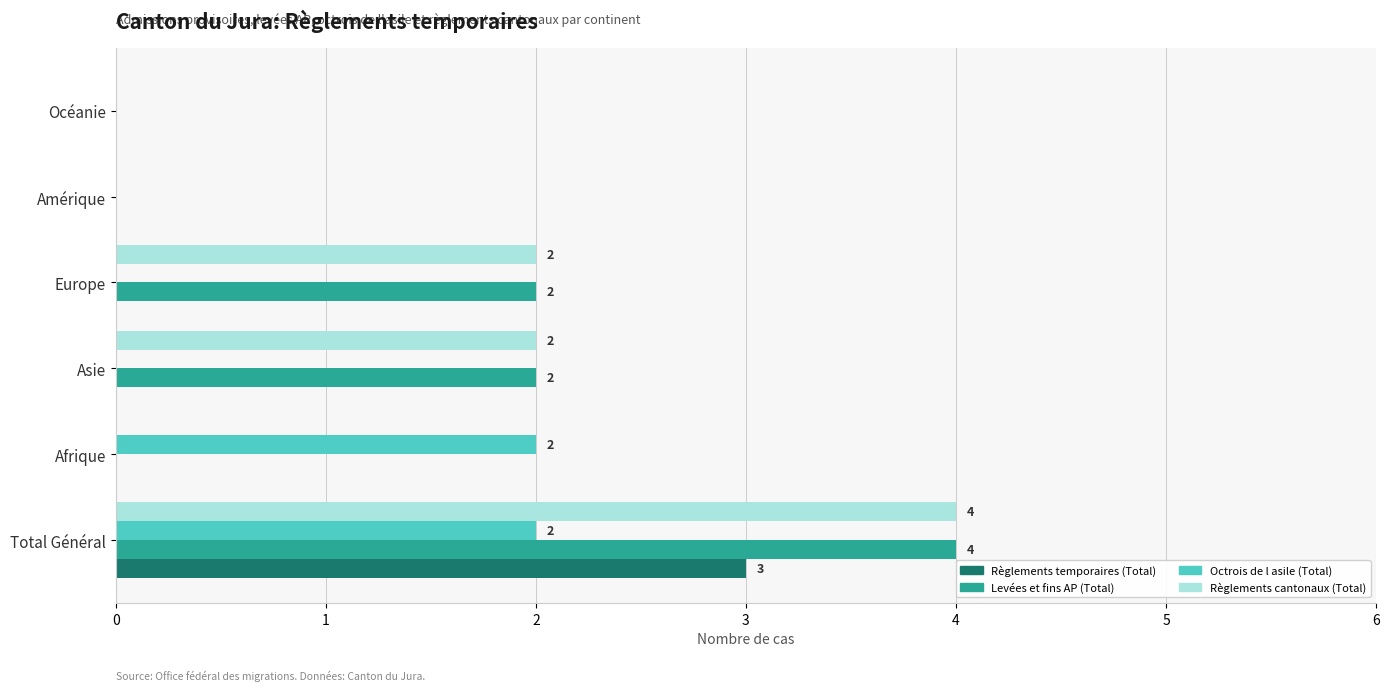

The value of Levées et fins AP (Total) at Asie is 2. True or false?

True